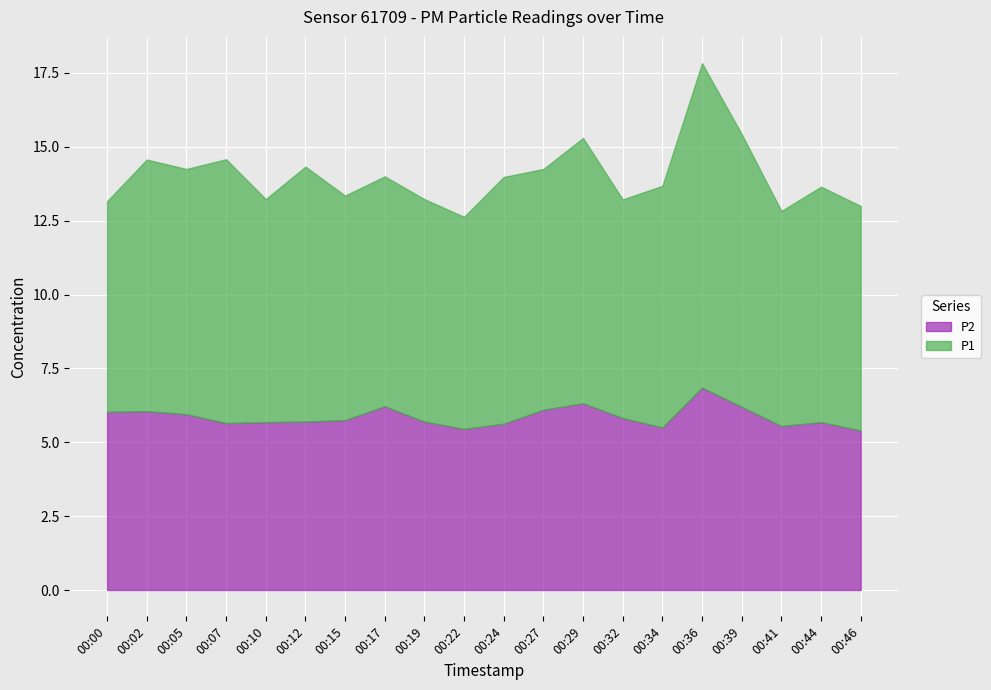

What is the value of the P2 point at the 10th from the left?

5.5